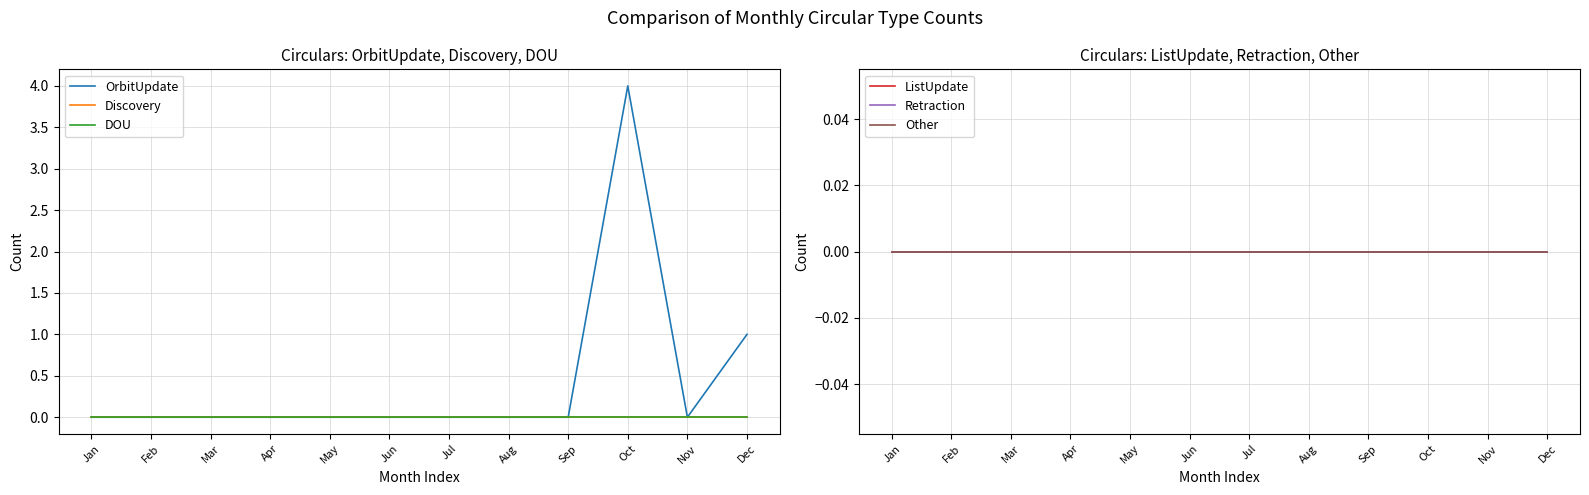

Which series changed the most between May and Sep?

OrbitUpdate